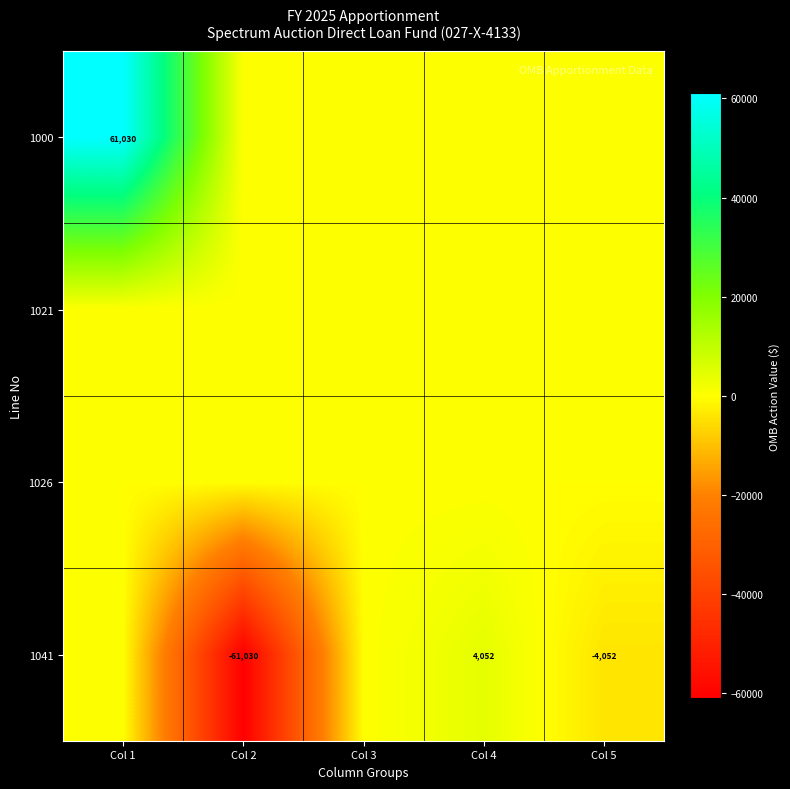

What is the difference between the highest and lowest values at Col 2?

61030